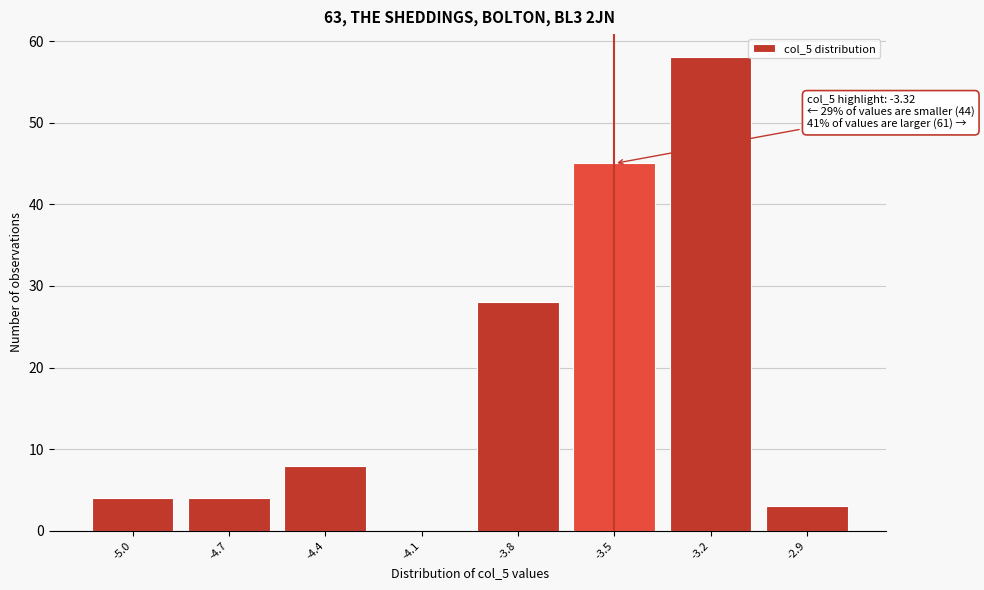

Reading right to left, what are all the values shown in this chart?

-2.9=3	-3.2=58	-3.5=45	-3.8=28	-4.1=0	-4.4=8	-4.7=4	-5.0=4